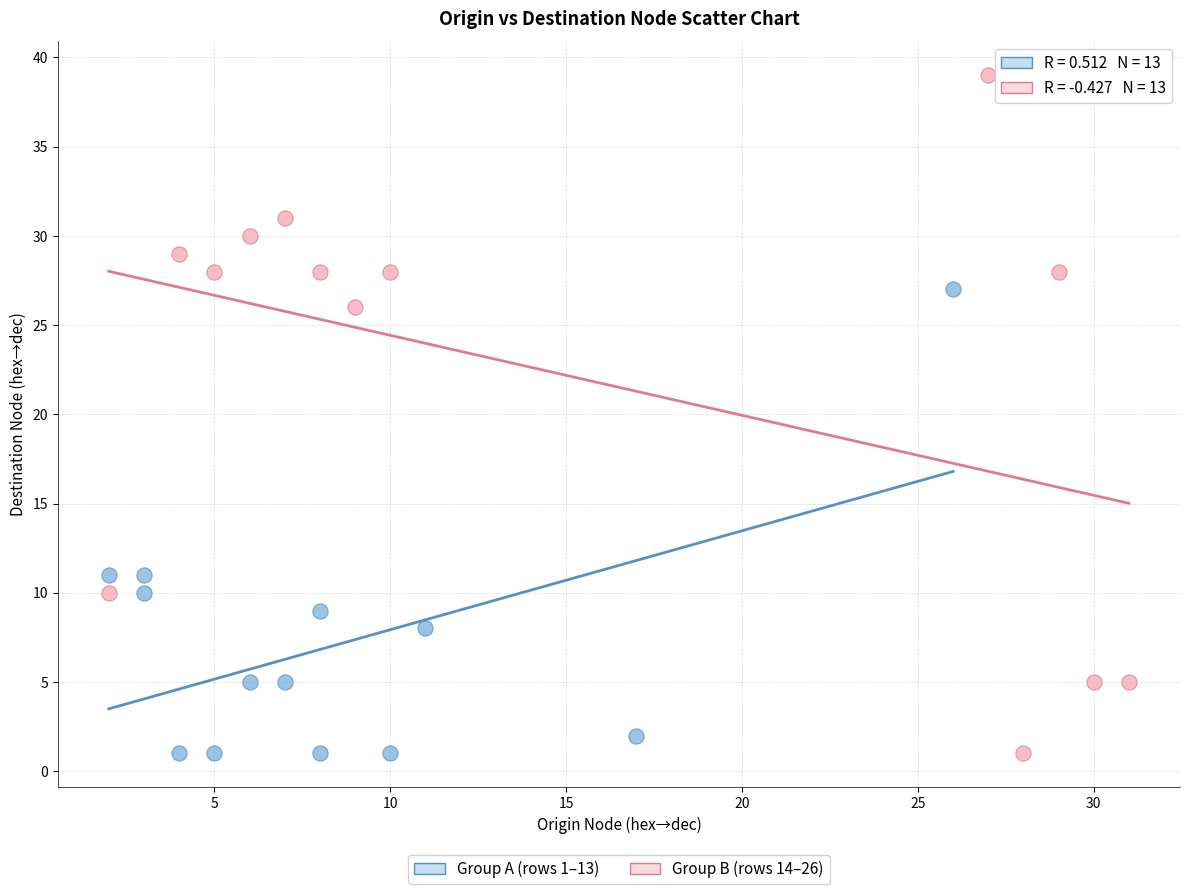

Which series has the largest Y range (max minus min)?

Group B (rows 14–26)